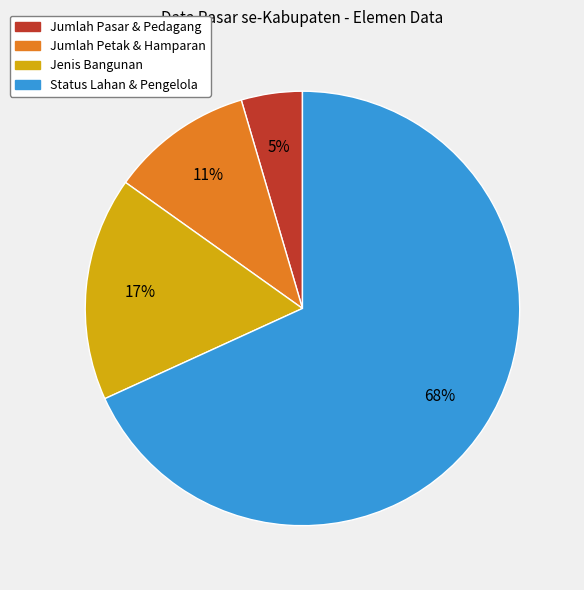

Does any single category account for the majority?

Yes